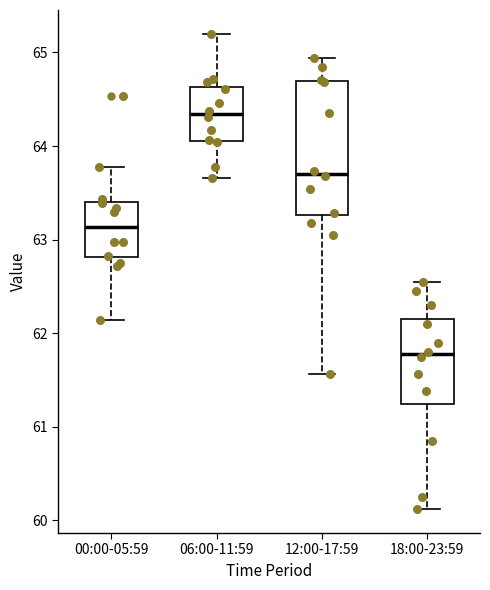

Which box has the lowest median line?

18:00-23:59